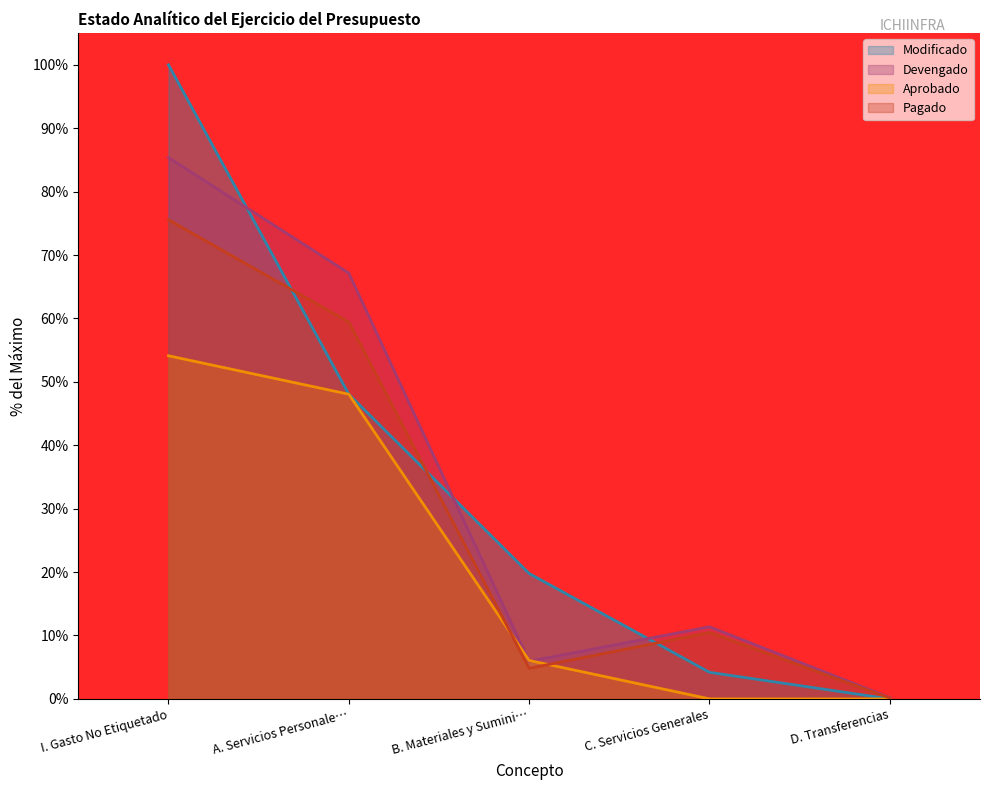

What is the approximate value of Devengado at I. Gasto No Etiquetado?

85.4